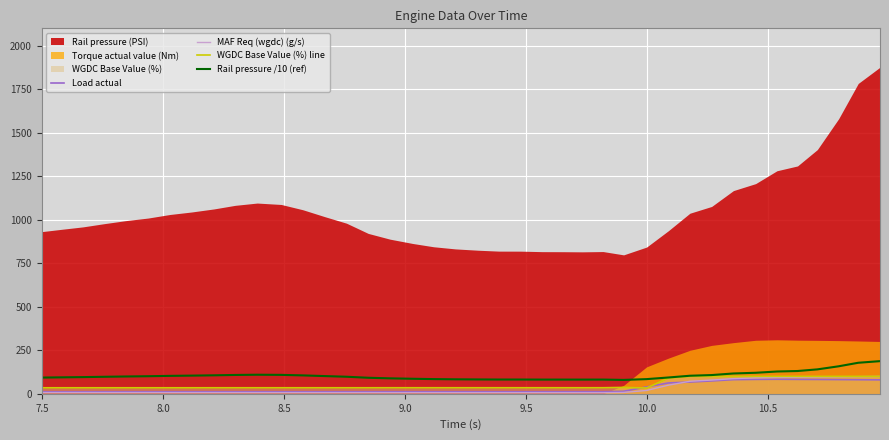

True or false: Rail pressure /10 (ref) and MAF Req (wgdc) (g/s) intersect in this chart.

False